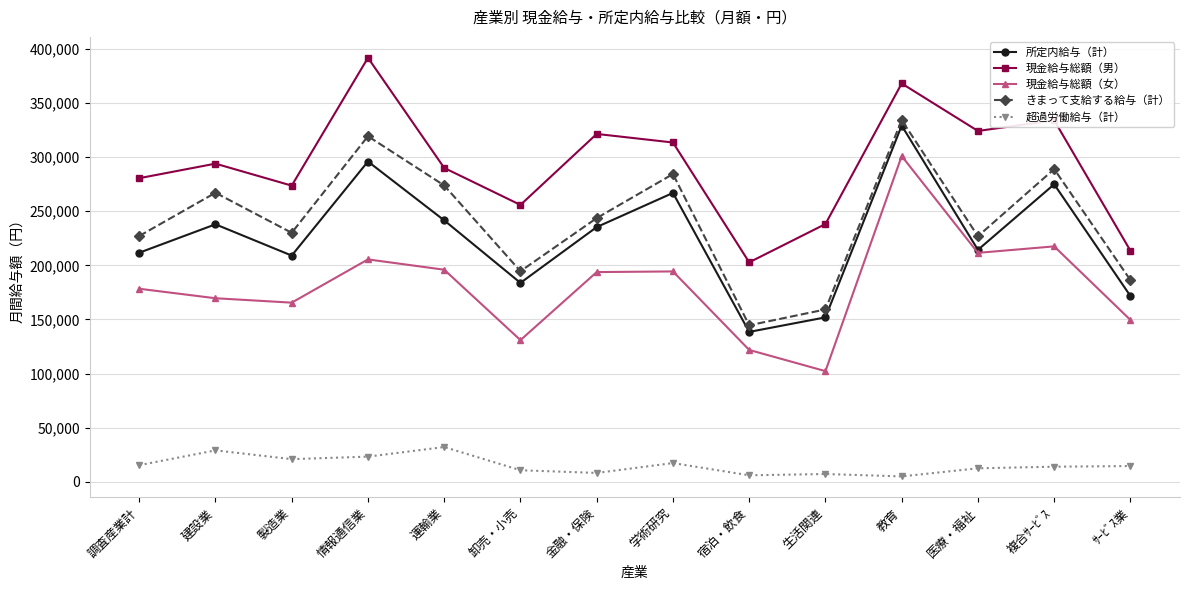

Read the 所定内給与（計） value at 情報通信業.

295858